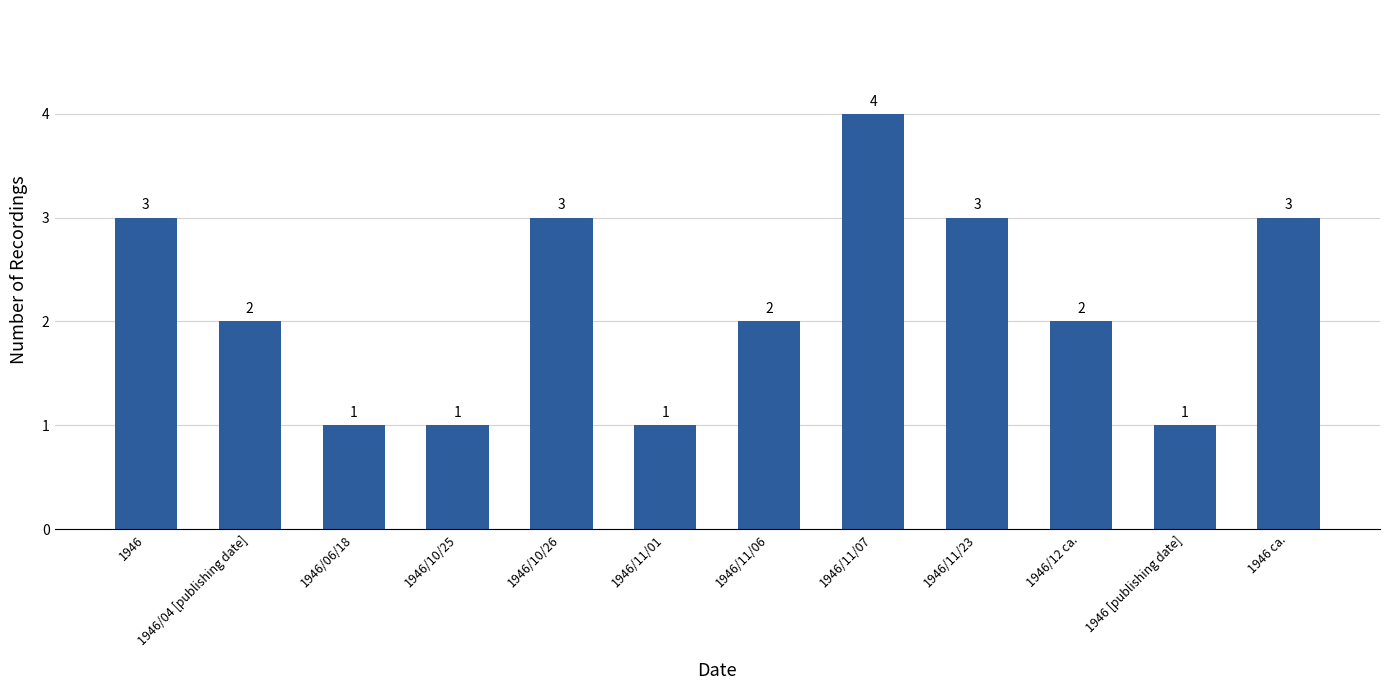

What is the label of the 11th bar from the left?

1946 [publishing date]